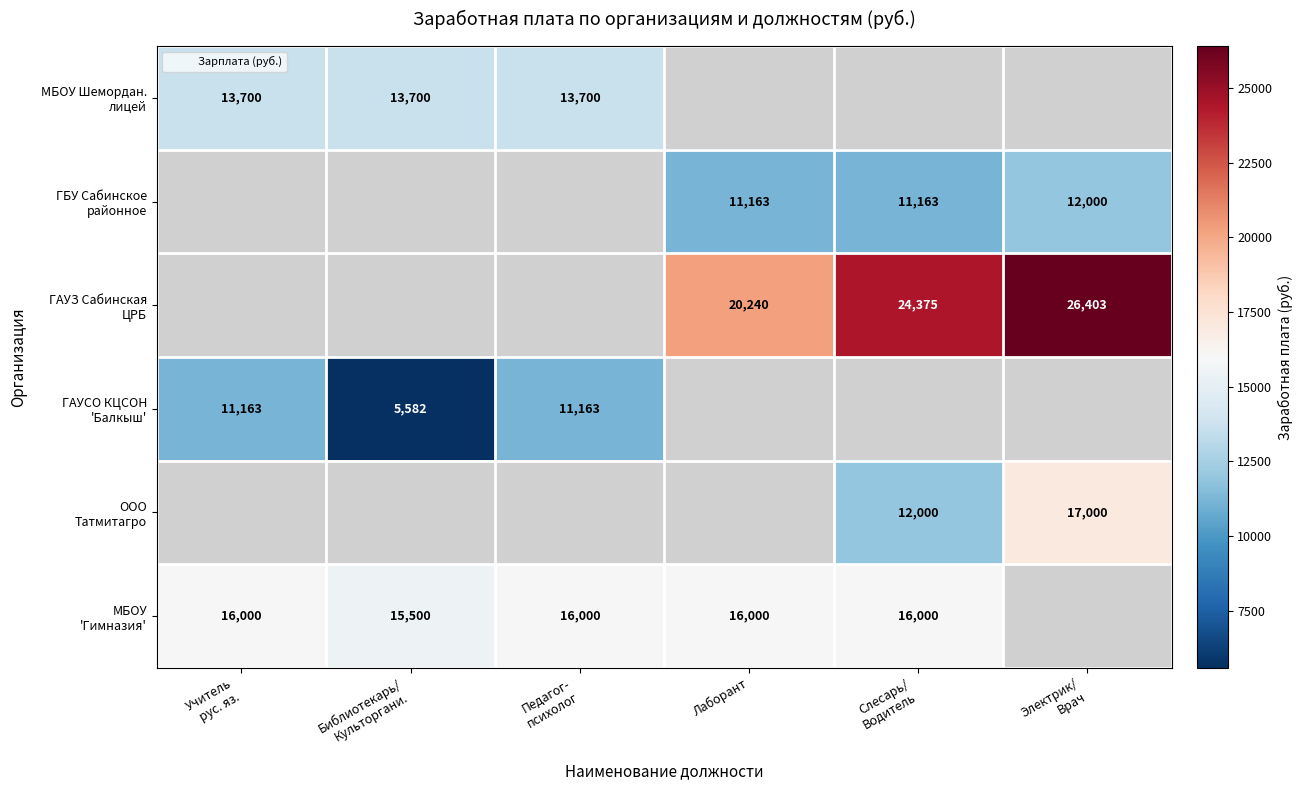

How many values in МБОУ Шемордан. лицей are above zero?

3